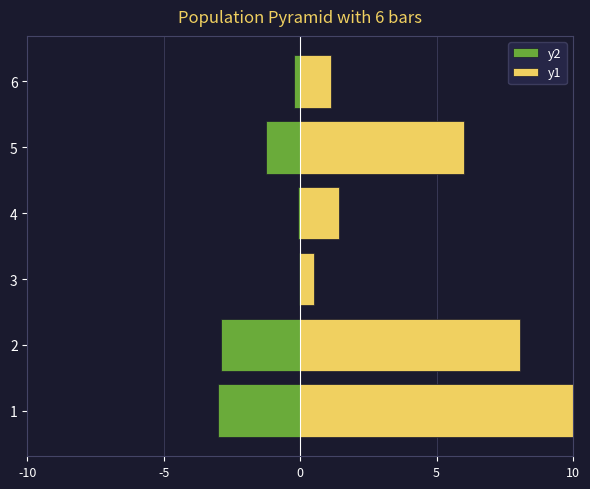

Is it true that y1 equals 16.9 at 1?

False